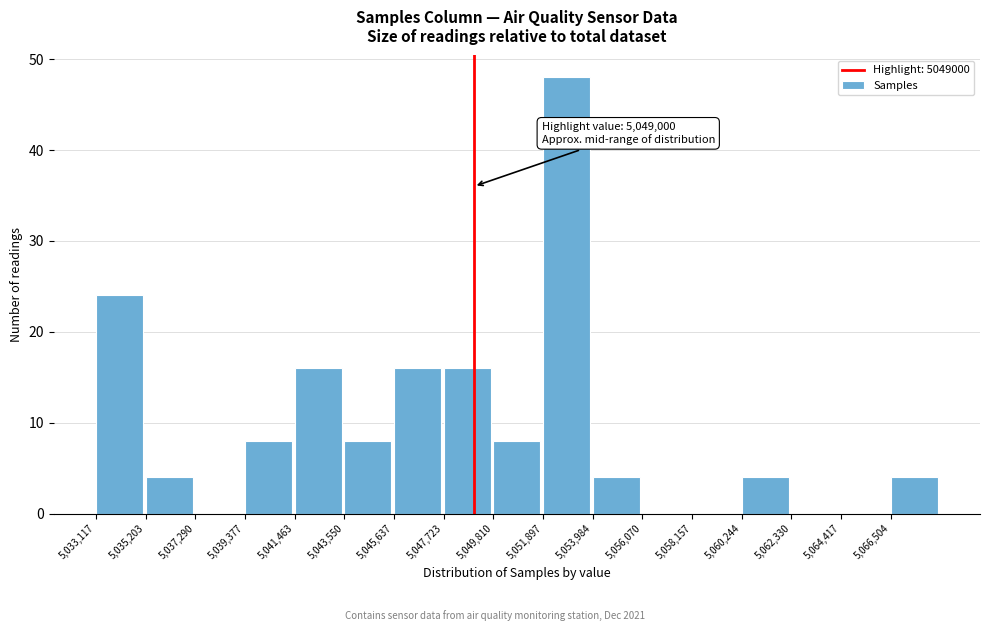

Which range on the x-axis has the tallest bar?

5052000 to 5054000